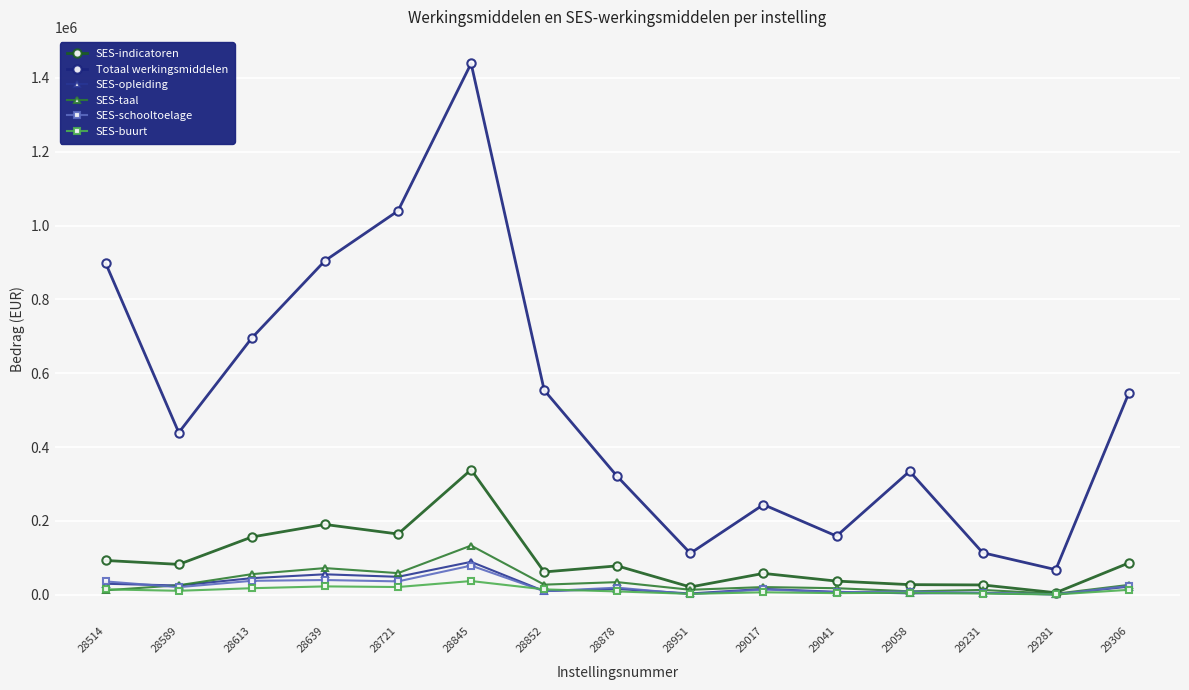

Which series changed the most between 28721 and 28845?

Totaal werkingsmiddelen